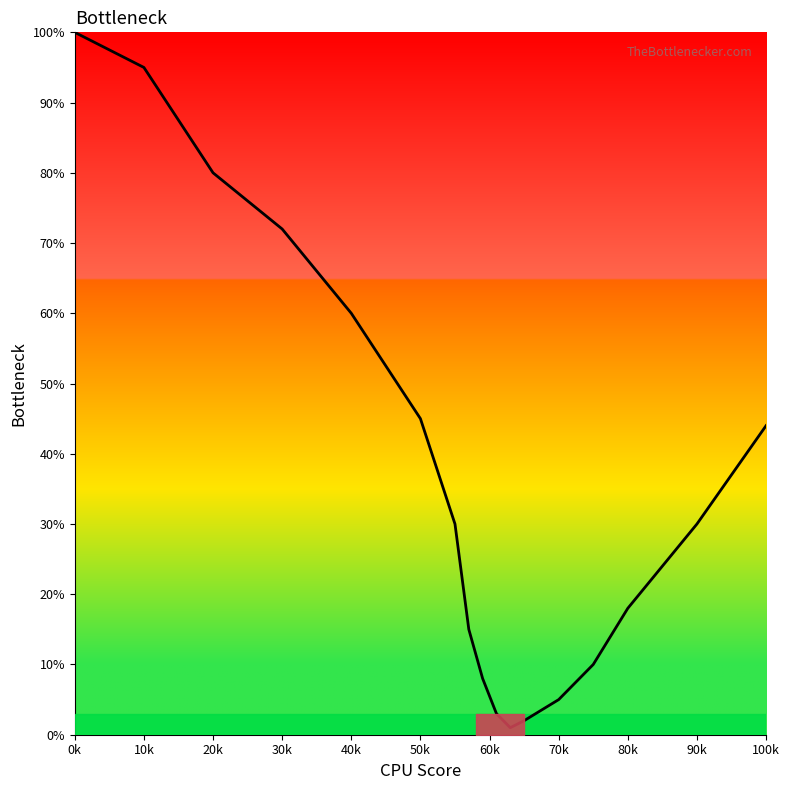

What is the greatest value displayed?

100